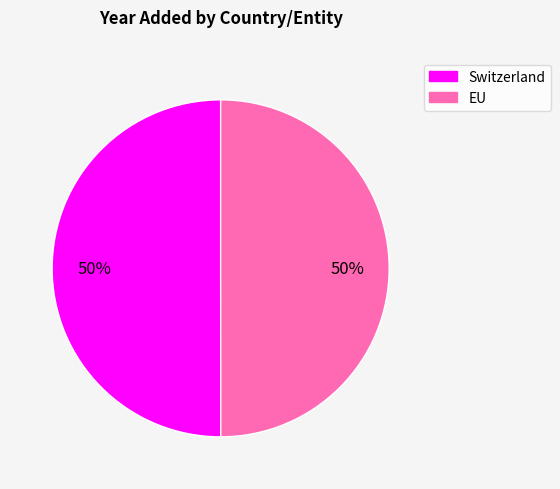

To the nearest percent, what portion does EU represent?

50%